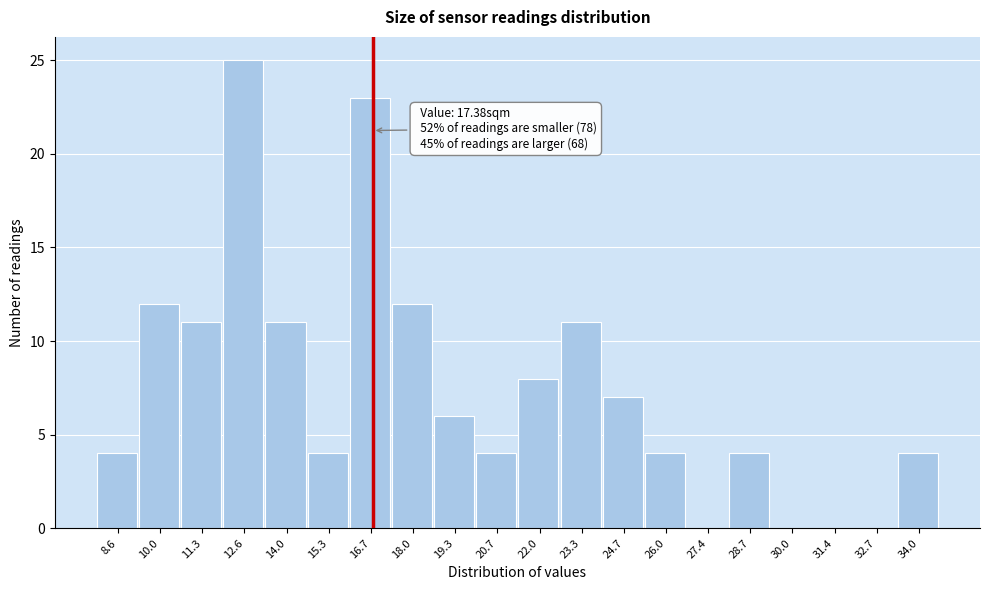

Reading right to left, transcribe all the data shown in this chart.

34.0=4	32.7=0	31.4=0	30.0=0	28.7=4	27.4=0	26.0=4	24.7=7	23.3=11	22.0=8	20.7=4	19.3=6	18.0=12	16.7=23	15.3=4	14.0=11	12.6=25	11.3=11	10.0=12	8.6=4